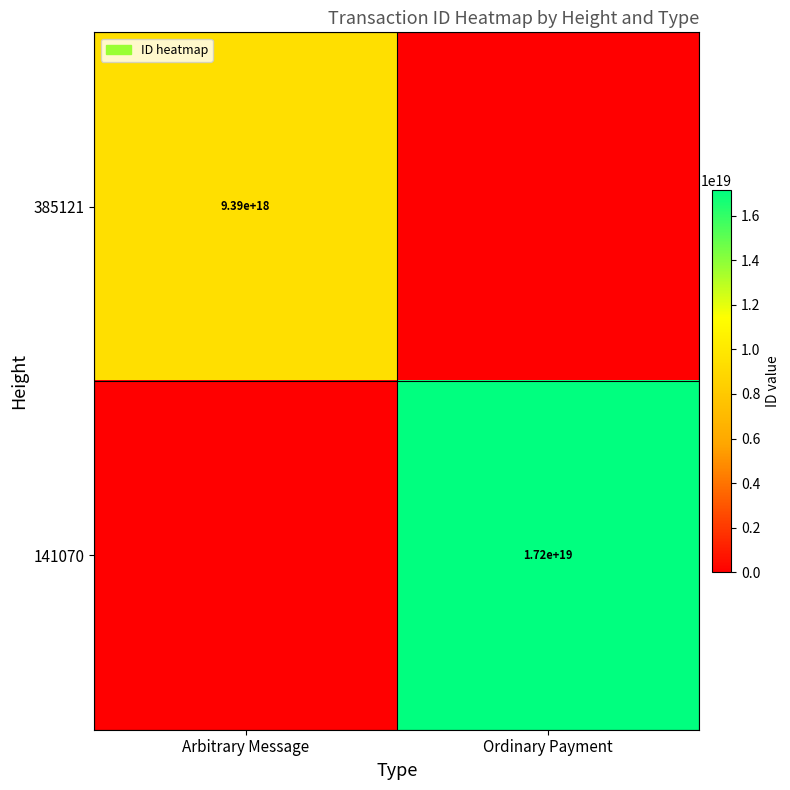

The 141070 series shows 23402377992294473728 at Ordinary Payment. True or false?

False